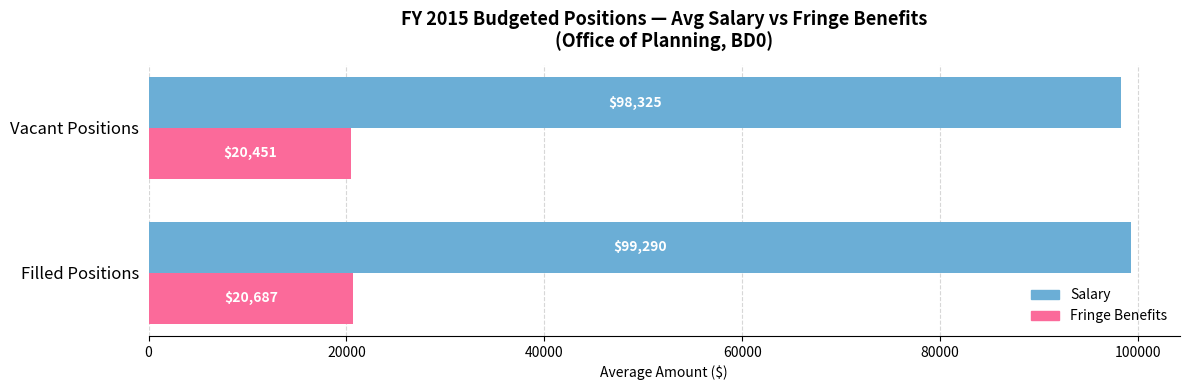

At which label is Fringe Benefits closest to 20568?

Vacant Positions